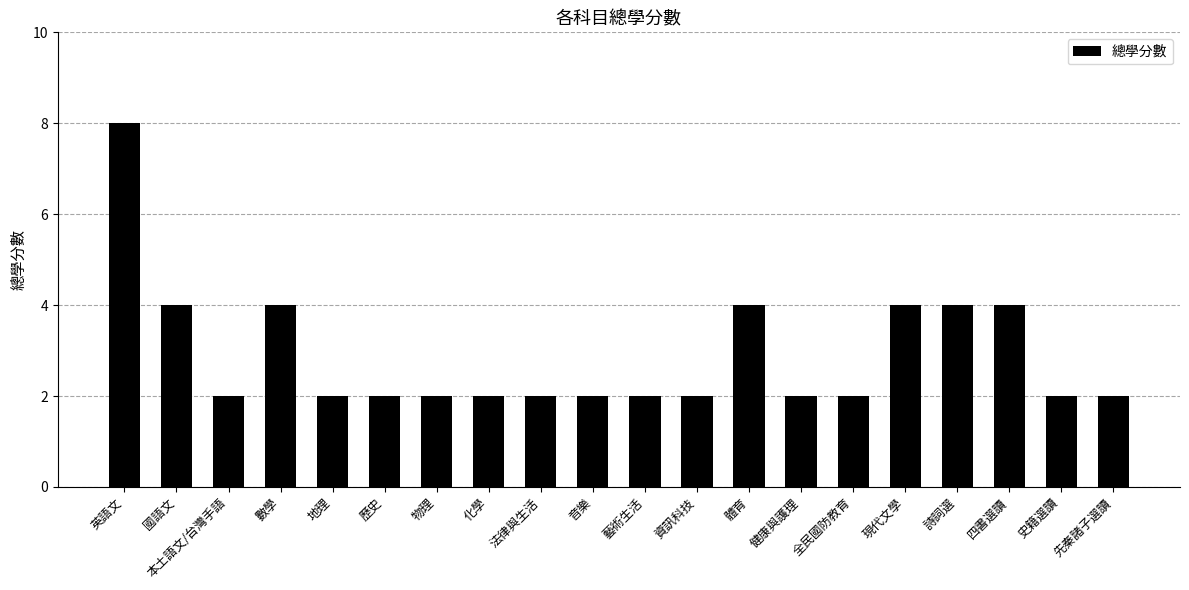

What is the sum of all values?

58